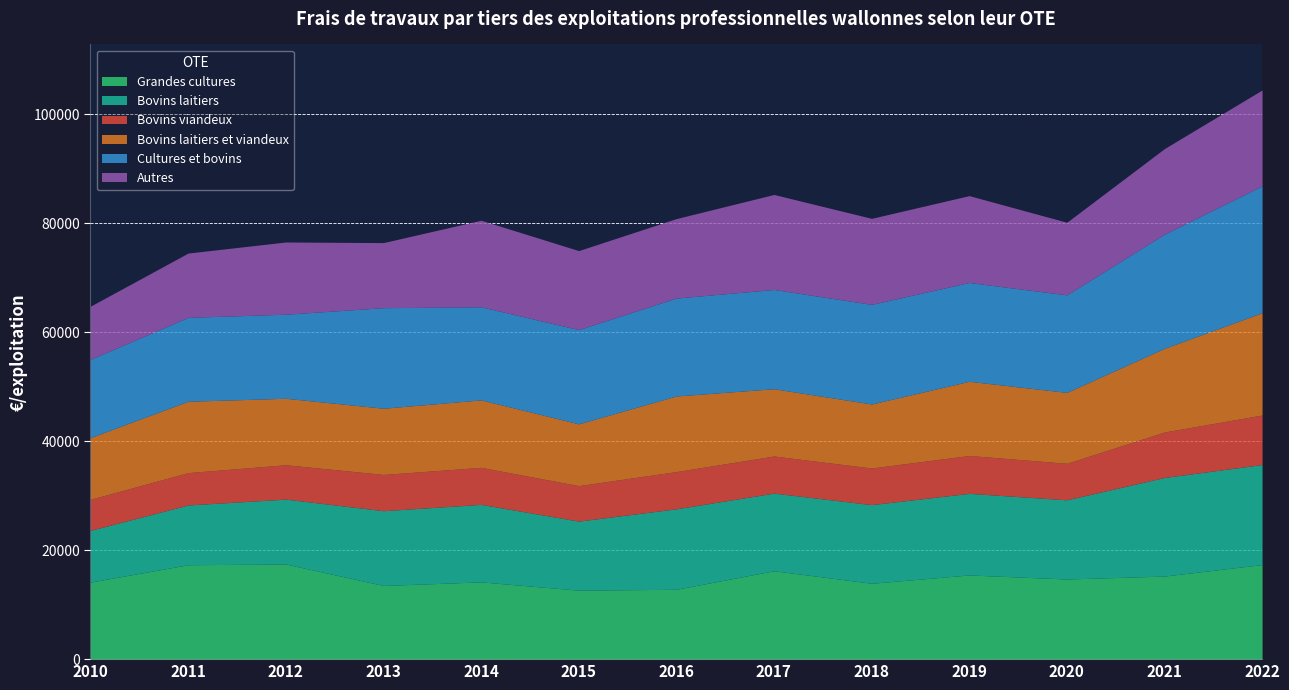

Which series has the largest total across all categories?

Cultures et bovins